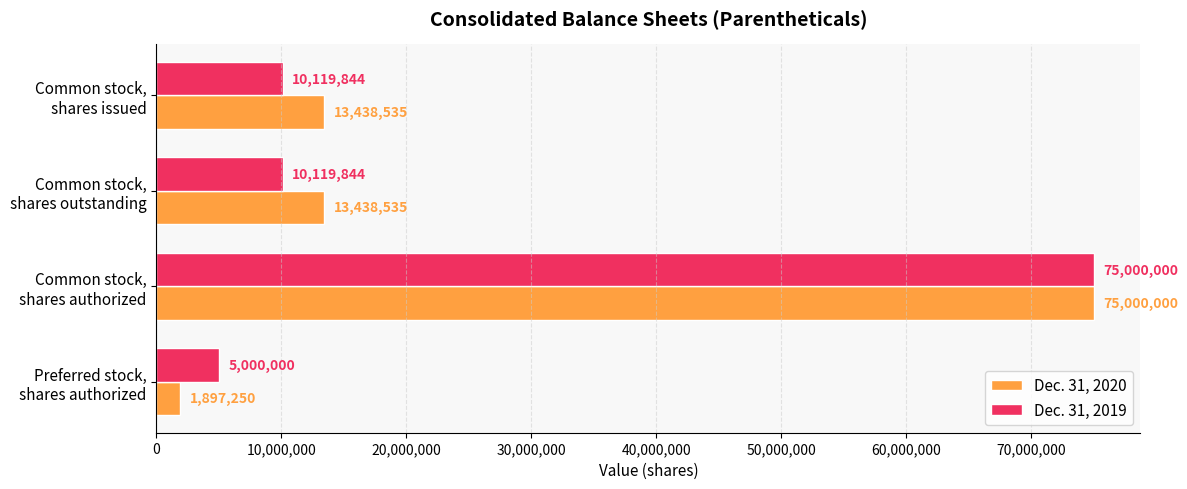

What is the sum of all Dec. 31, 2020 values?

103774320